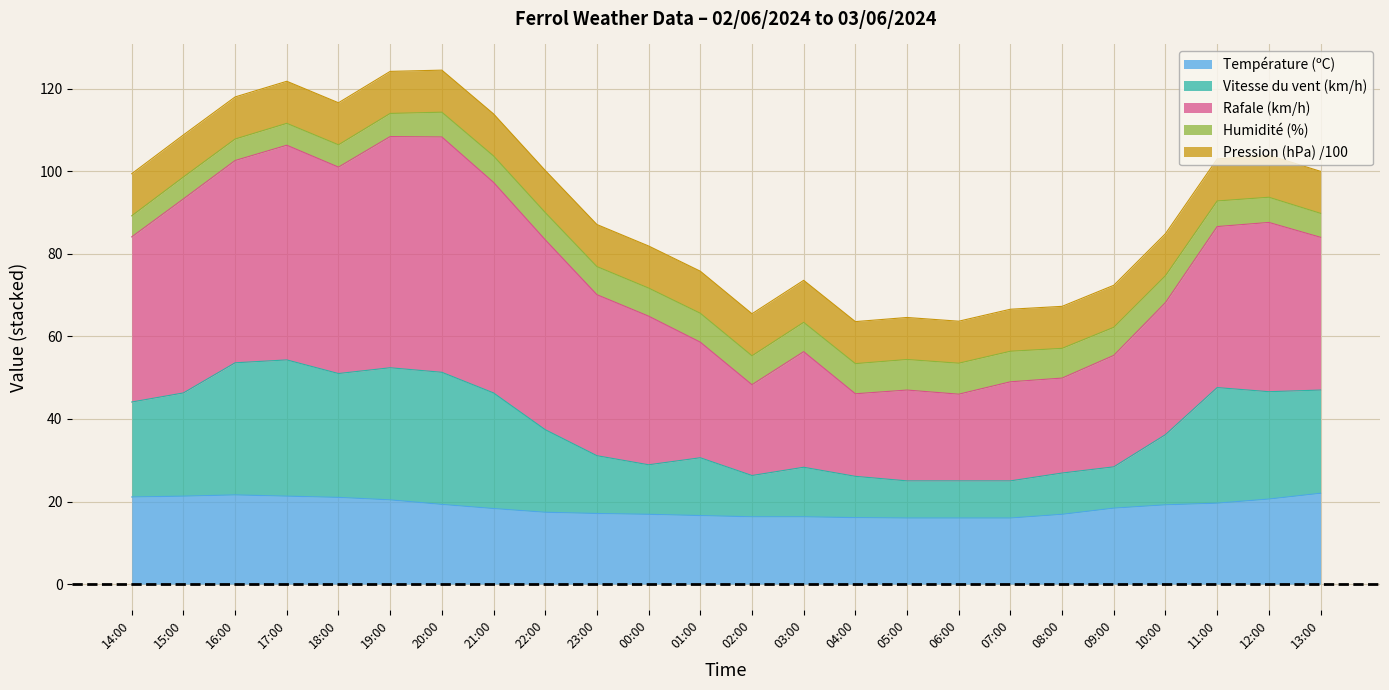

What is the total value across all series at 15:00?

108.8